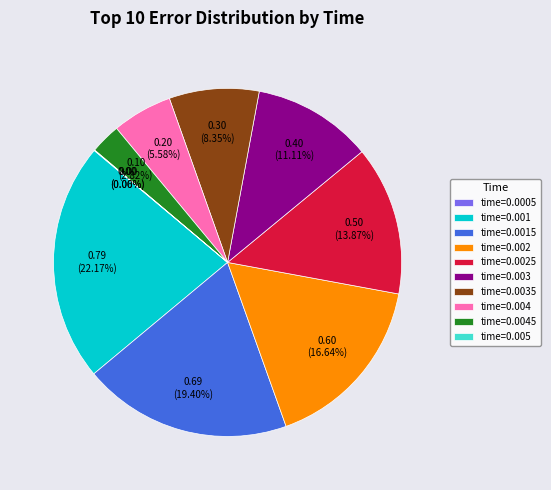

Which category has the smallest portion of the pie?

0.0005